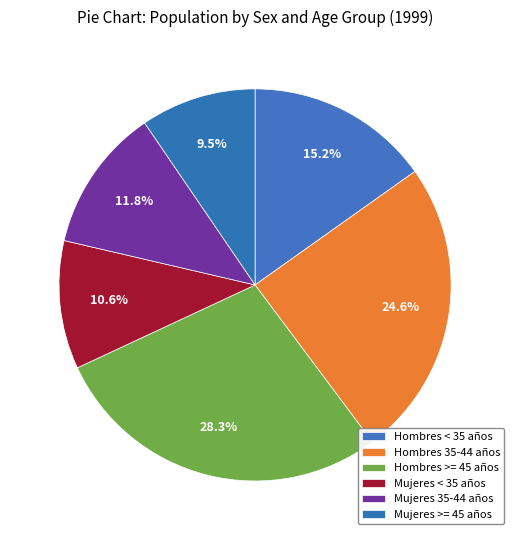

Which has a higher value, Hombres 35-44 años or Mujeres >= 45 años?

Hombres 35-44 años